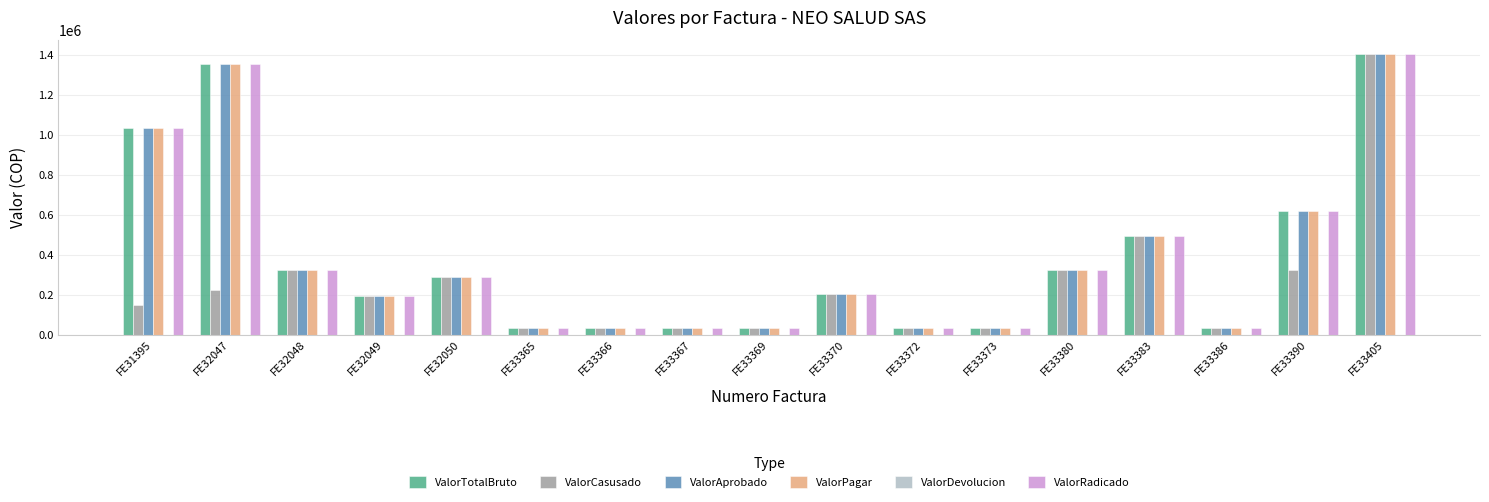

True or false: ValorTotalBruto has a value of 35000 at FE33367.

True